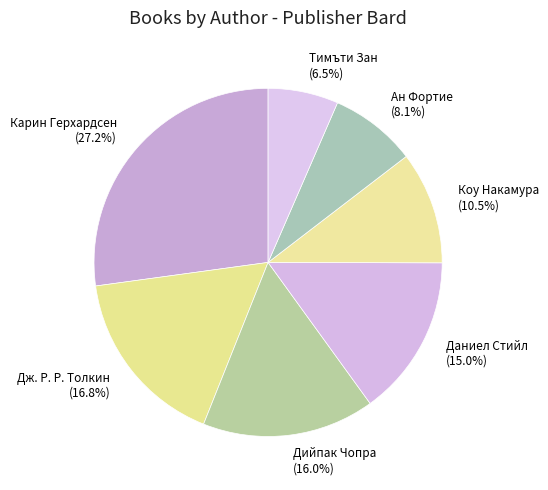

Count the number of slices in the pie.

7